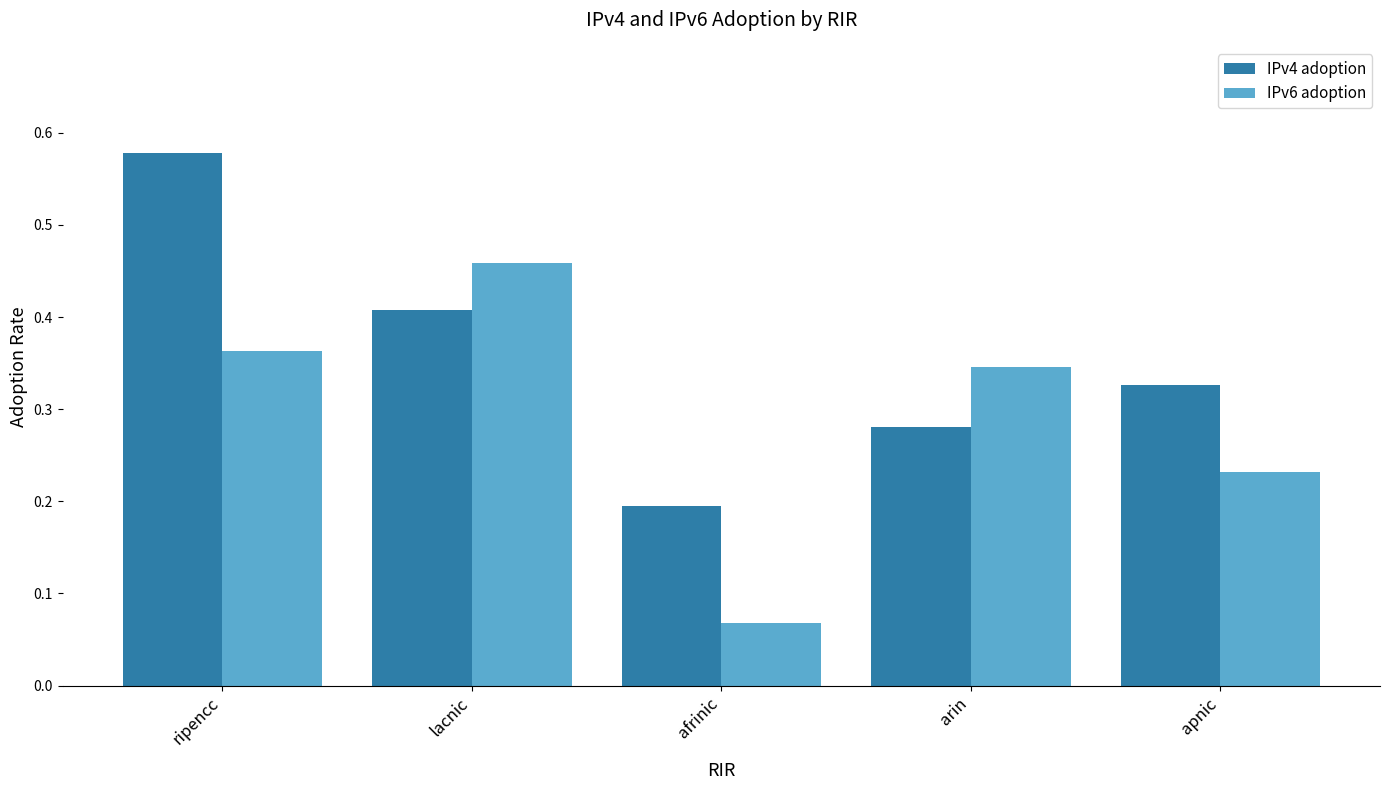

True or false: IPv4 adoption has a value of 0.9 at ripencc.

False